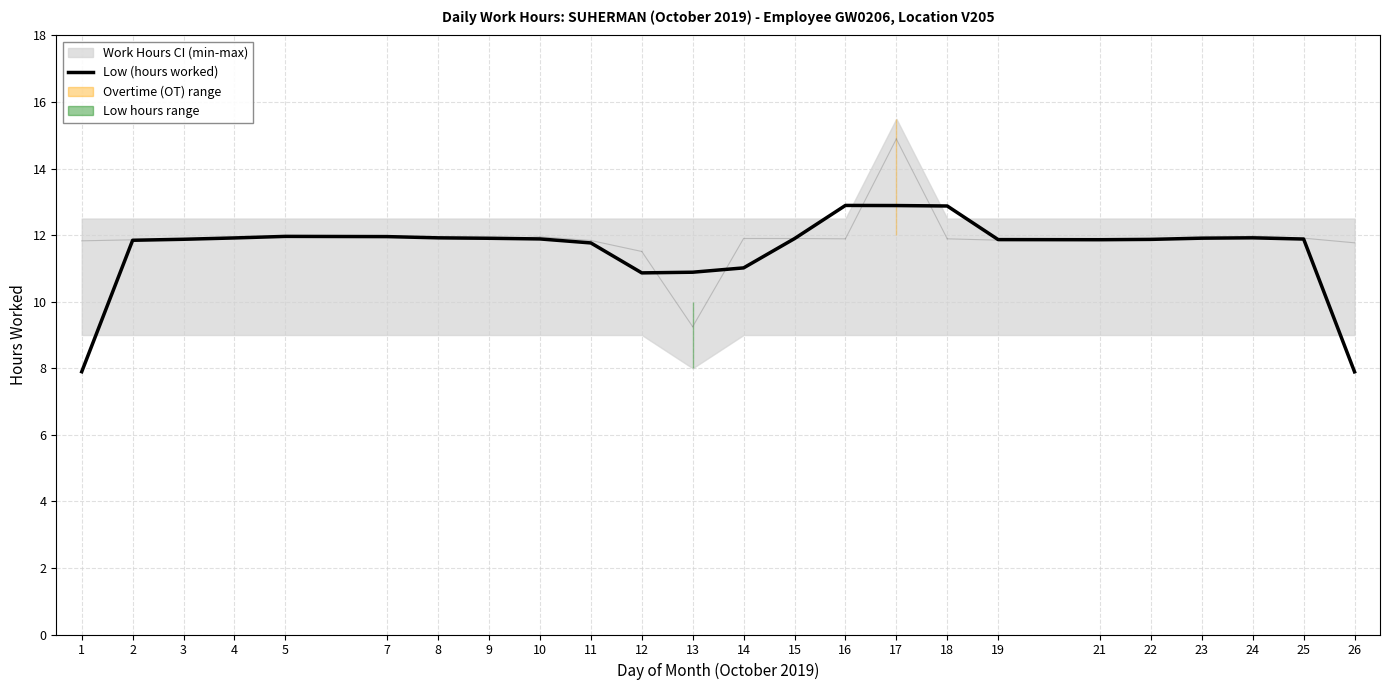

How many interior local valleys (lower than both neighbors) does the data have?

2